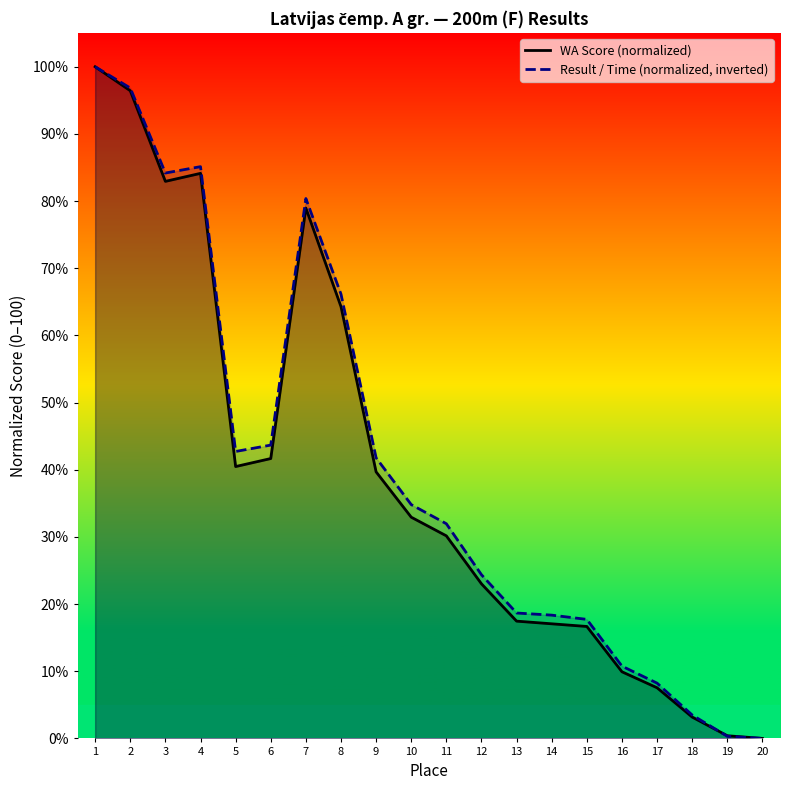

What is the sum of the WA Score (normalized) values at 15 and 8?

81.0